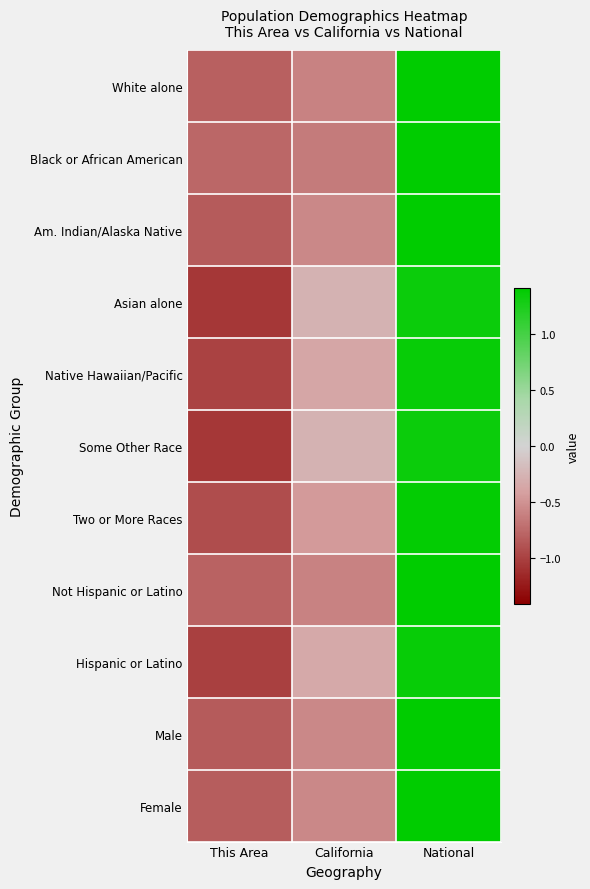

Which series has the widest spread of values?

Asian alone